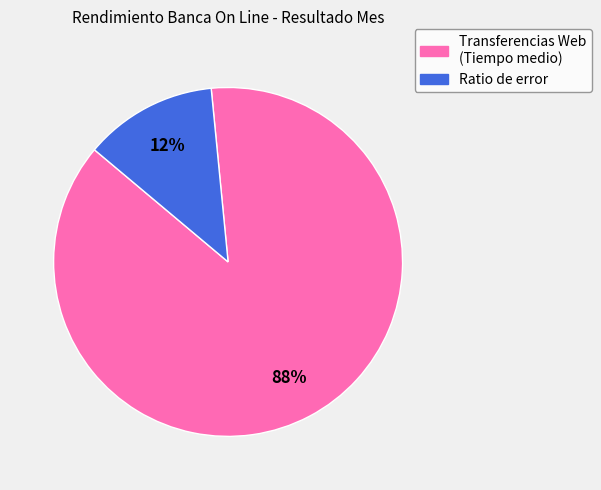

Is there a majority slice in this chart?

Yes